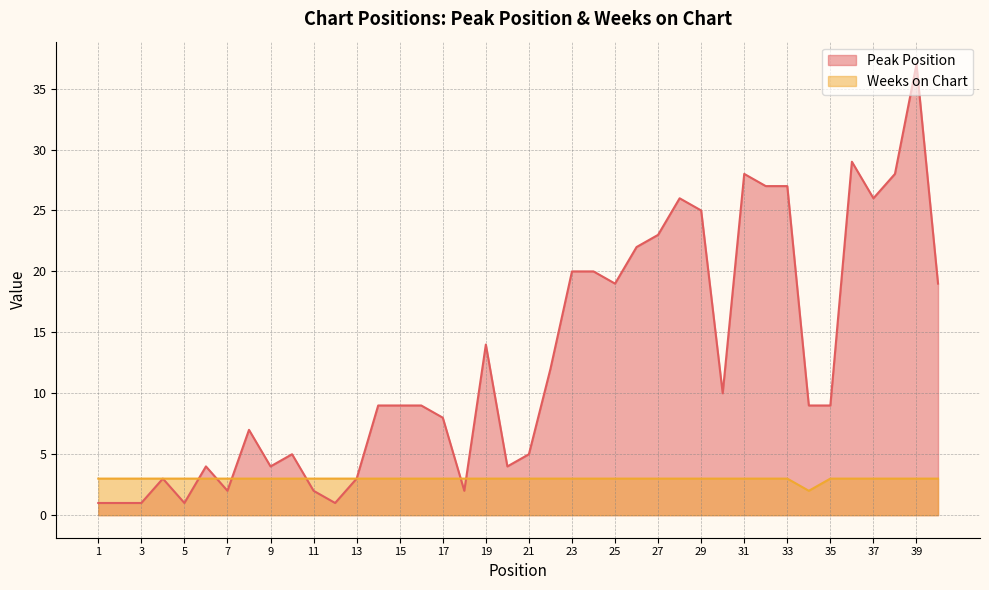

Is it true that Peak Position equals 1 at 12?

True